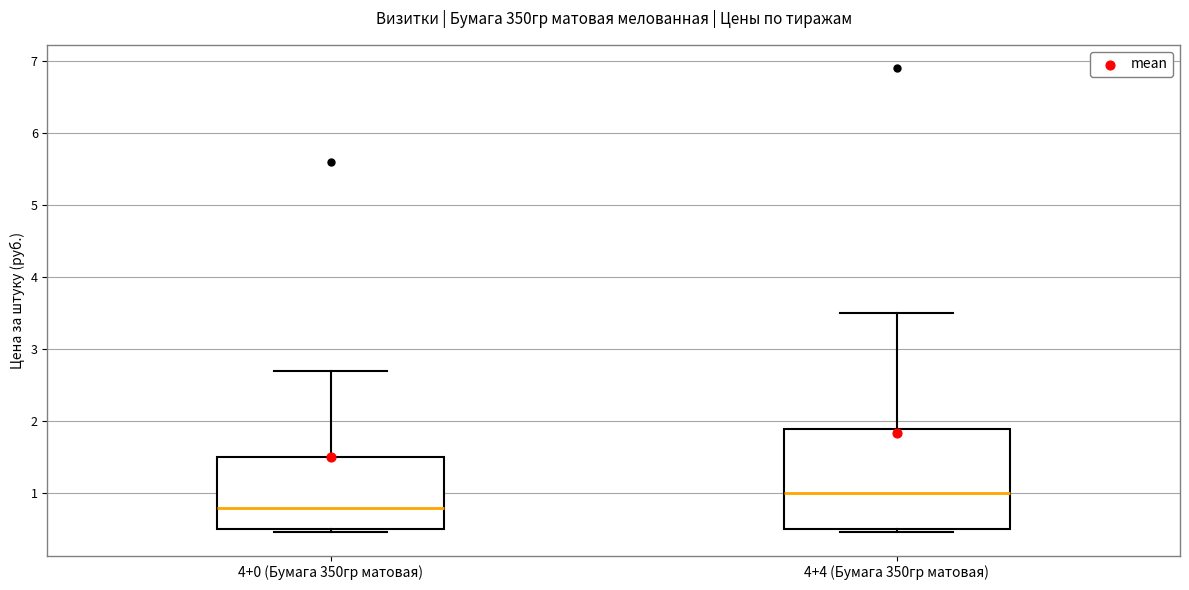

Reading left to right, transcribe this box plot: for each box, give where its median line is, the range the box spans, and where its two whiskers end, as read against the y-axis. The values are not printed on the chart, so give them approximately, as read against the axis.

4+0 (Бумага 350гр матовая): median 0.8, box 0.5 to 1.5, whiskers 0.5 (just below the box's lower edge) to 2.7
4+4 (Бумага 350гр матовая): median 1.0, box 0.5 to 1.9, whiskers 0.5 (just below the box's lower edge) to 3.5